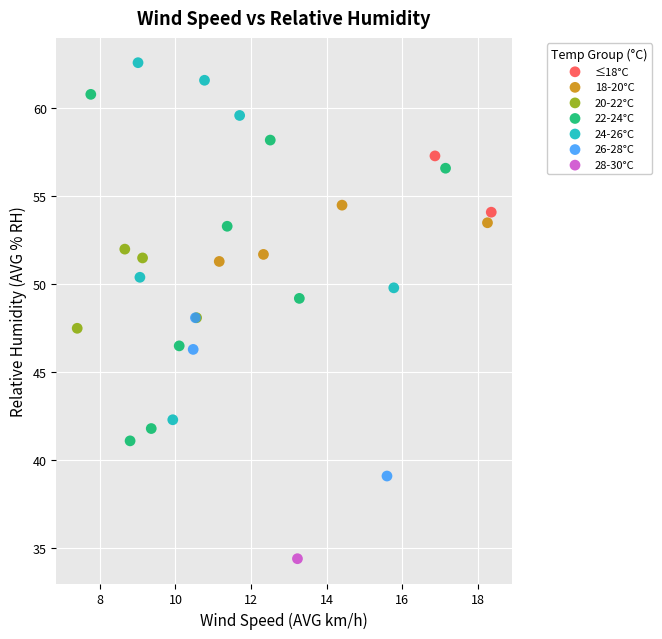

What are all the series names shown in the legend?

≤18°C, 18-20°C, 20-22°C, 22-24°C, 24-26°C, 26-28°C, 28-30°C